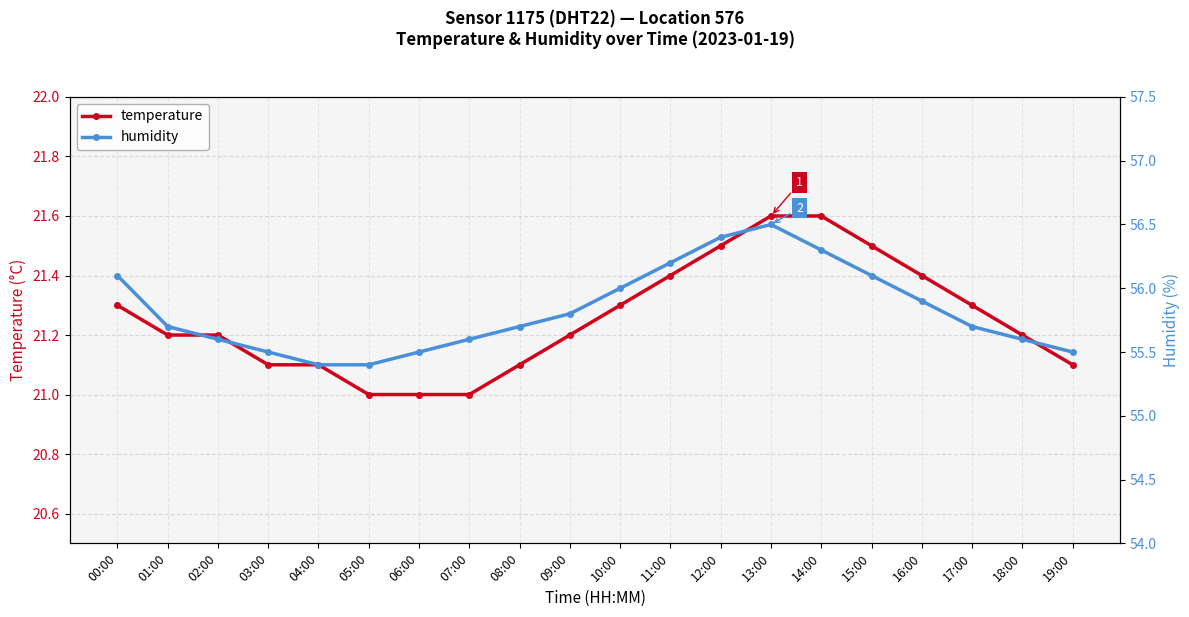

Rank the series by their average value, from lowest to highest.

temperature, humidity